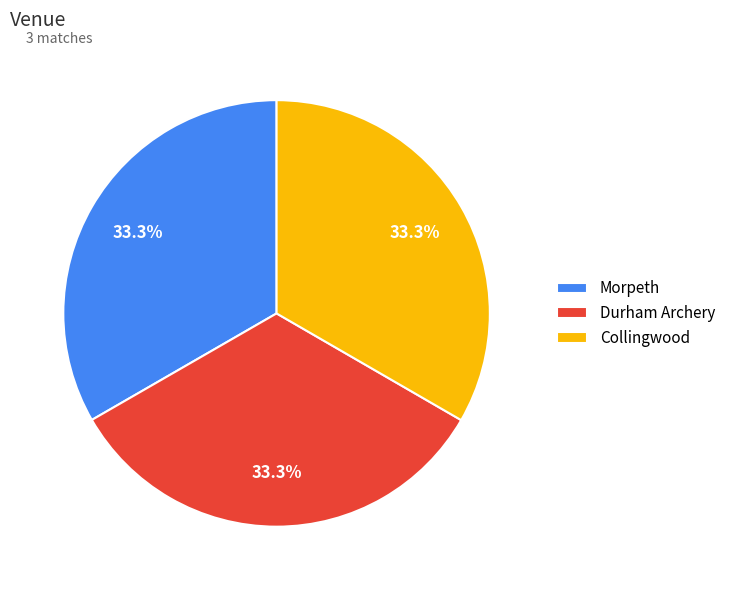

What is the ratio of the value at Morpeth to the value at Collingwood?

1.0